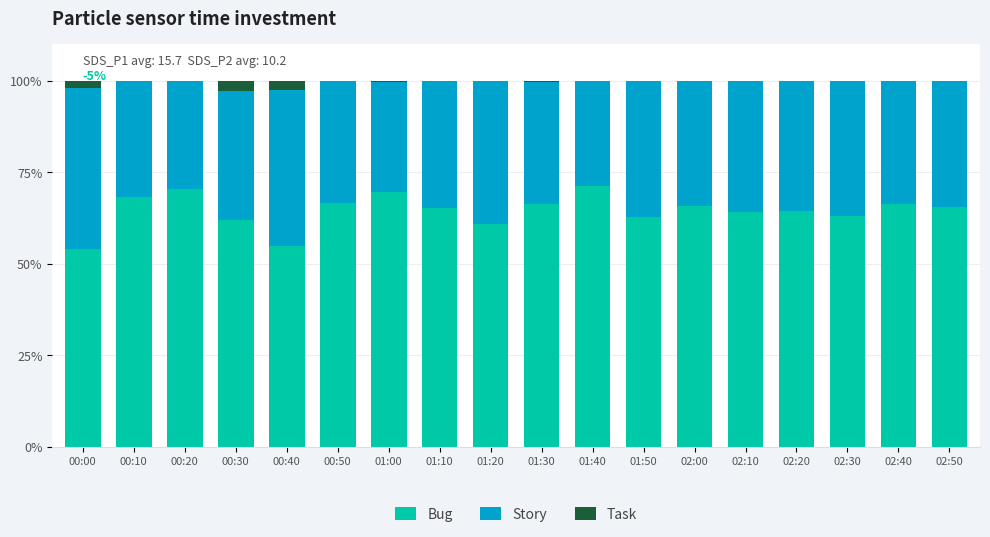

The Bug series shows 109.9 at 01:40. True or false?

False